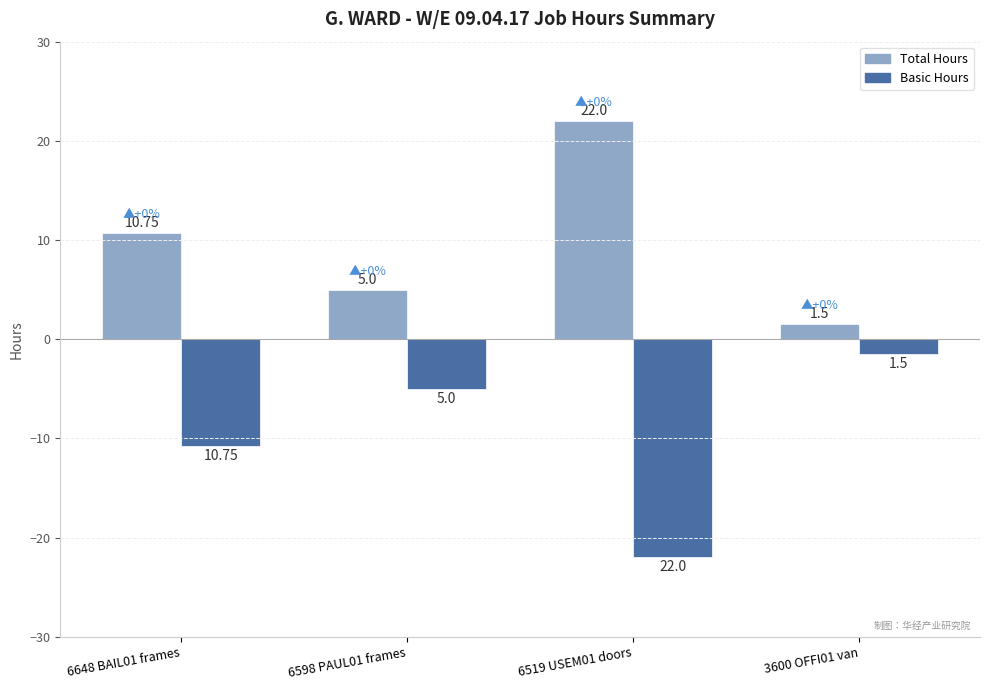

What is the highest value of the Basic Hours series?

-1.5